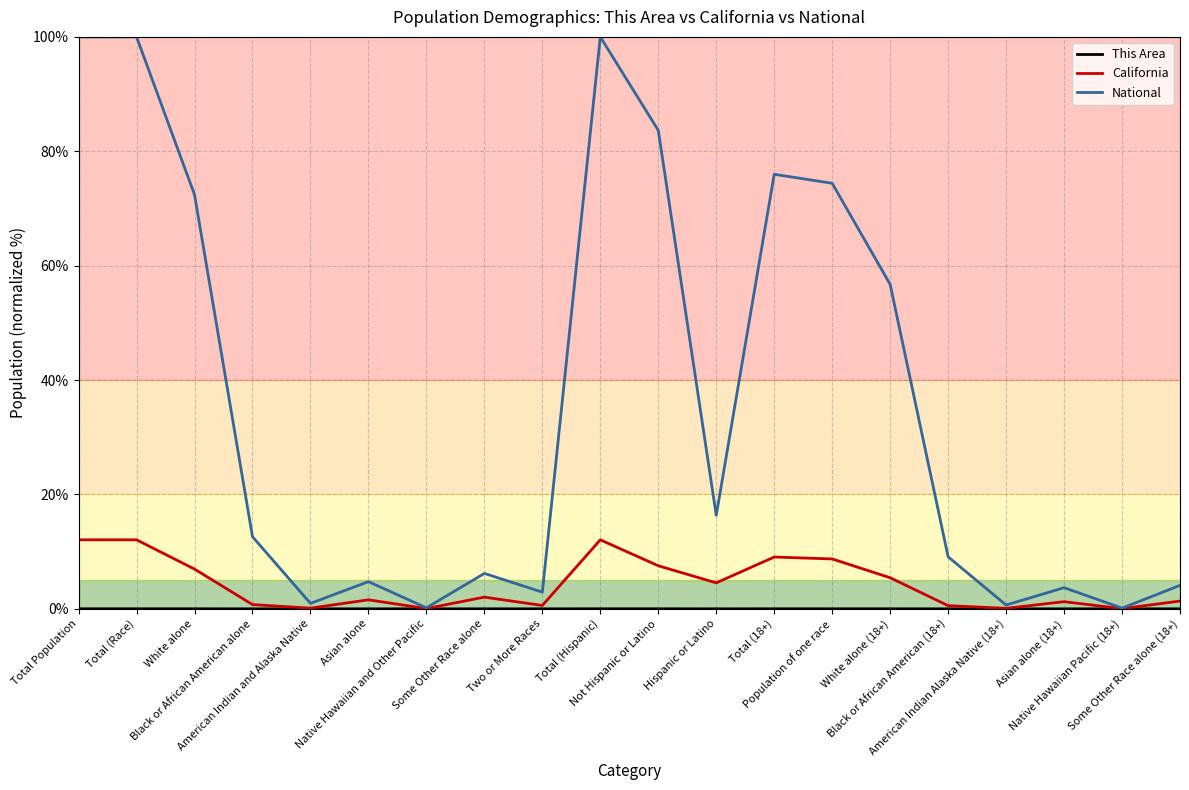

What position from the right is Two or More Races?

12